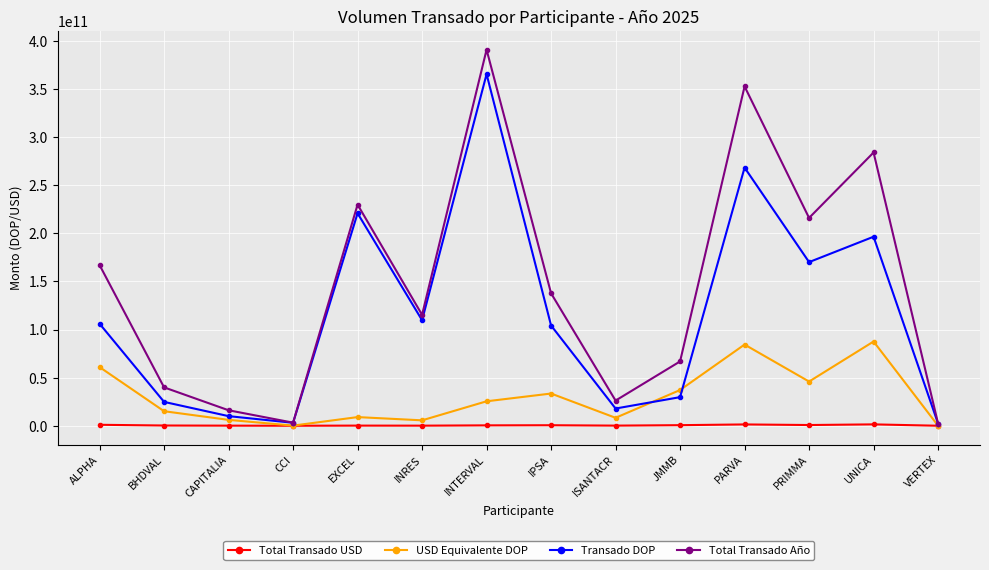

Which series has the largest total across all categories?

Total Transado Año